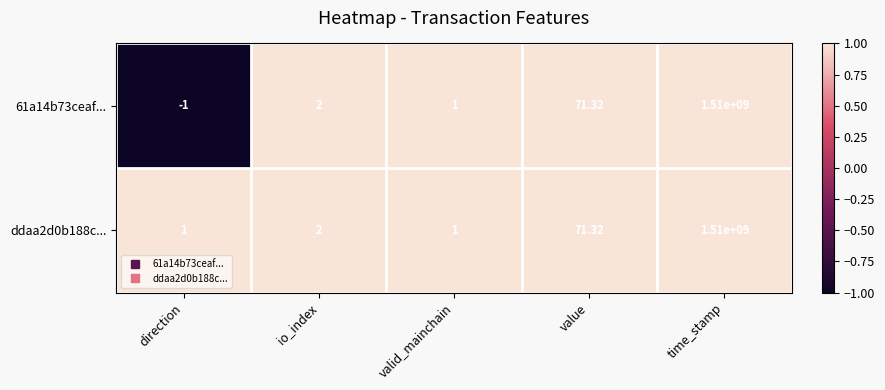

What is the smallest value displayed?

-1.0